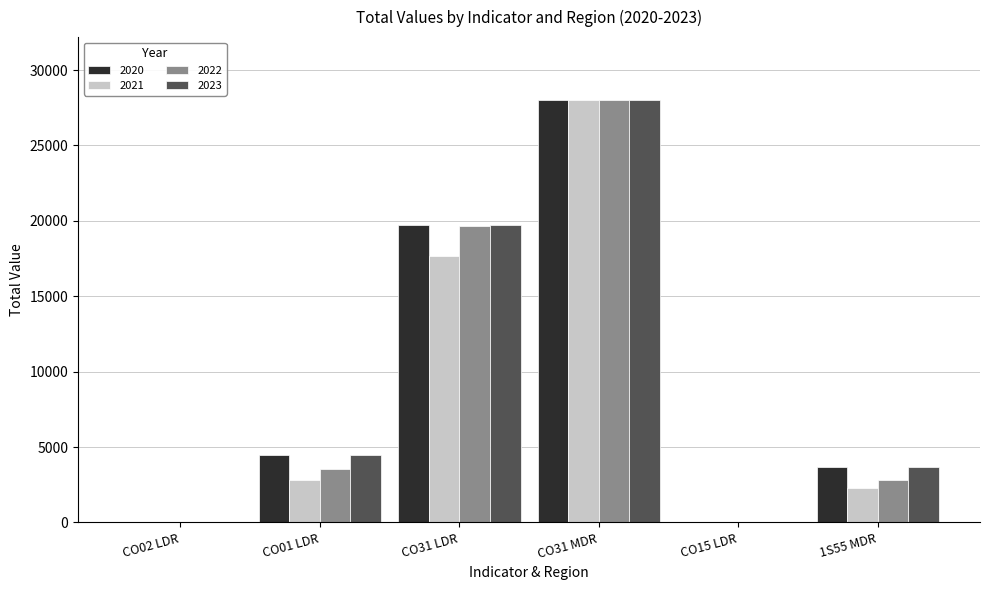

The value of 2022 at CO01 LDR is 3520.0. True or false?

True